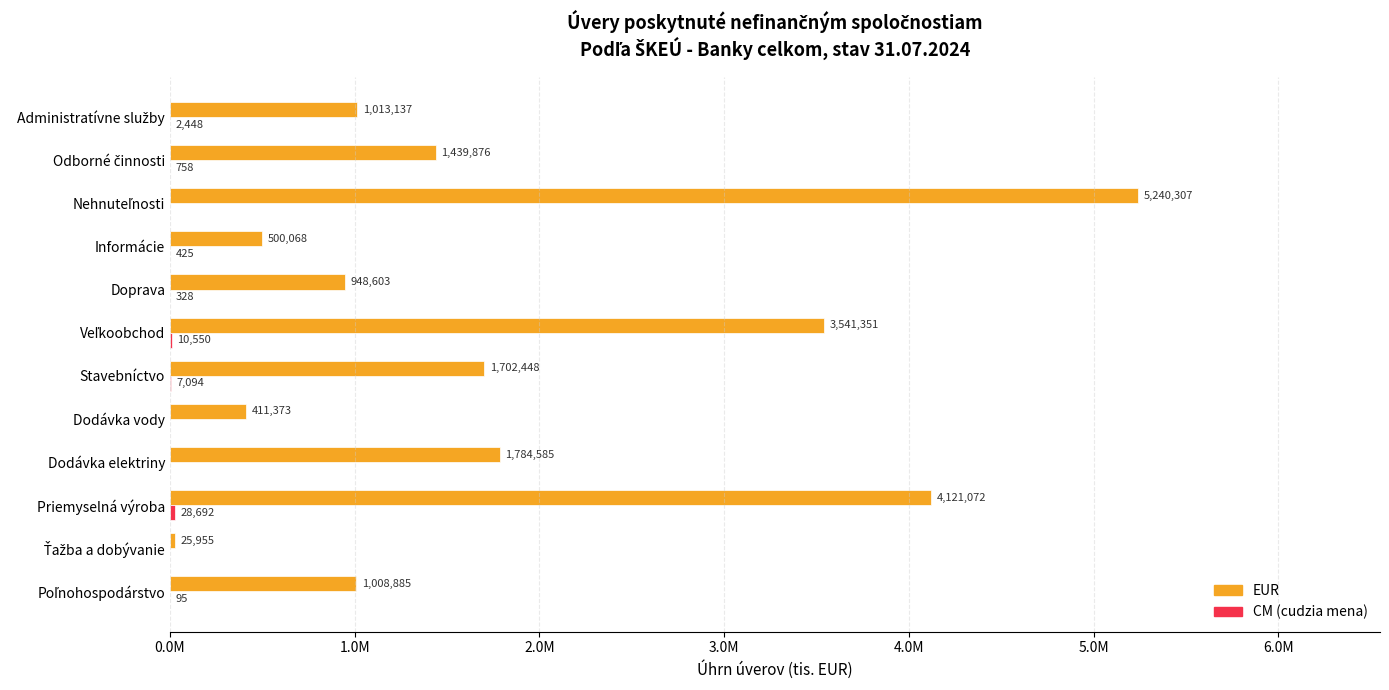

What are all the series names shown in the legend?

EUR, CM (cudzia mena)